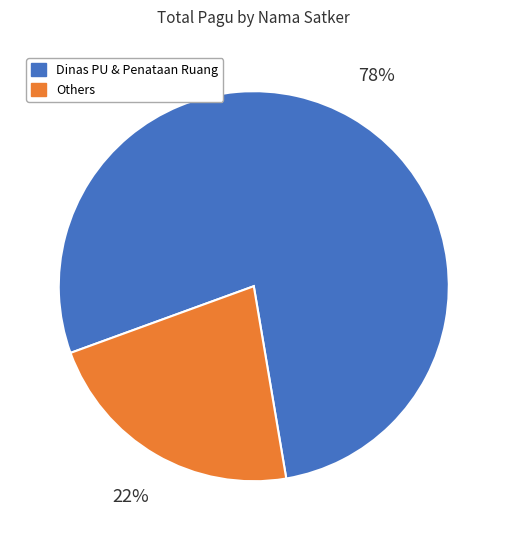

Does any single category account for the majority?

Yes